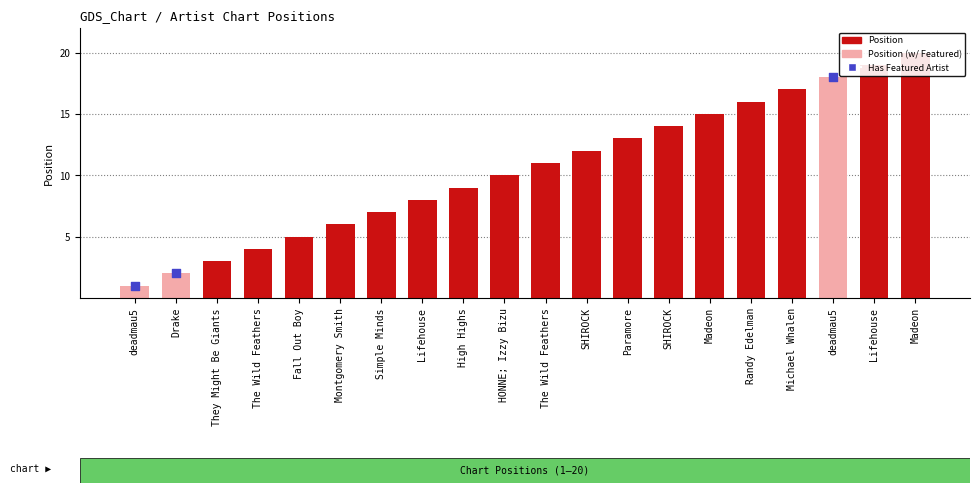

Between Madeon and The Wild Feathers, which is larger?

Madeon